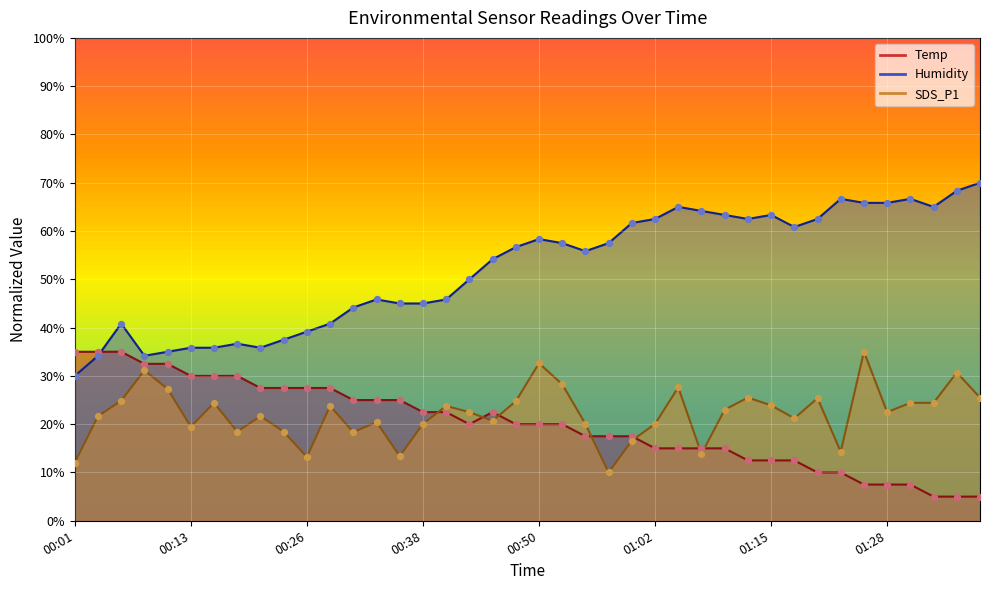

Which series has the largest total across all categories?

Humidity